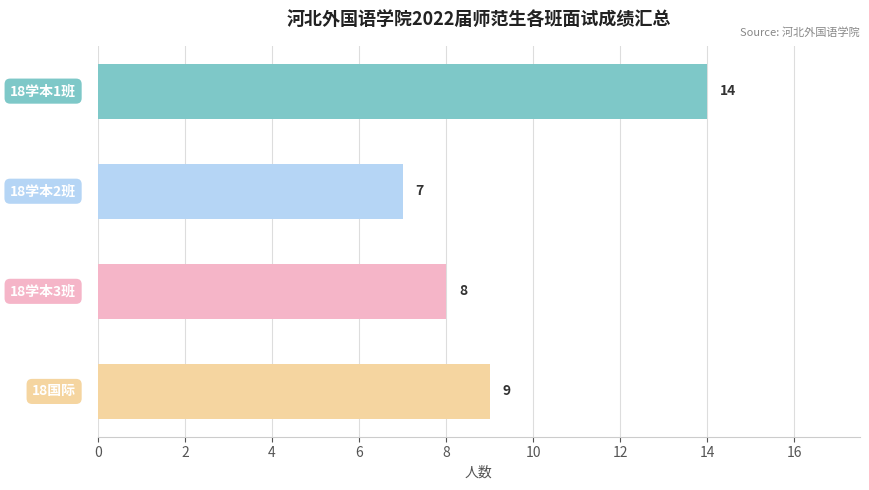

What is the greatest value displayed?

14